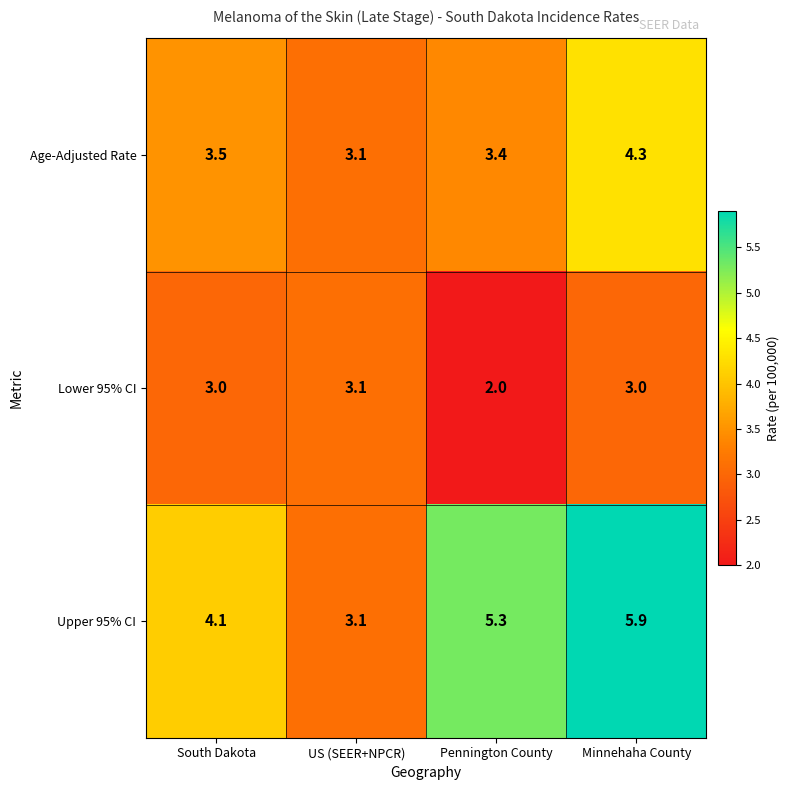

Reading left to right, transcribe all the data shown in this chart.

Age-Adjusted Rate: 3.5	3.1	3.4	4.3
Lower 95% CI: 3.0	3.1	2.0	3.0
Upper 95% CI: 4.1	3.1	5.3	5.9